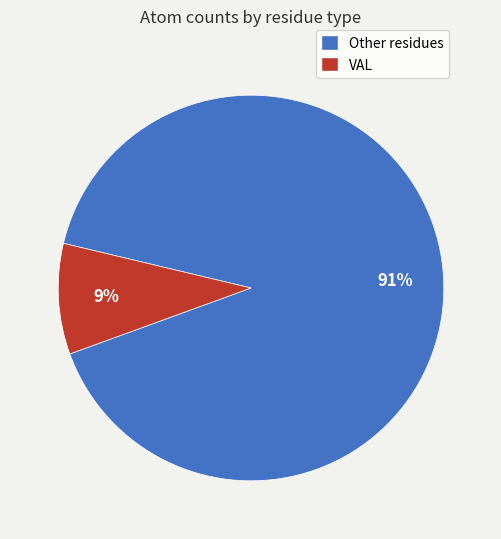

How many segments does this pie chart have?

2